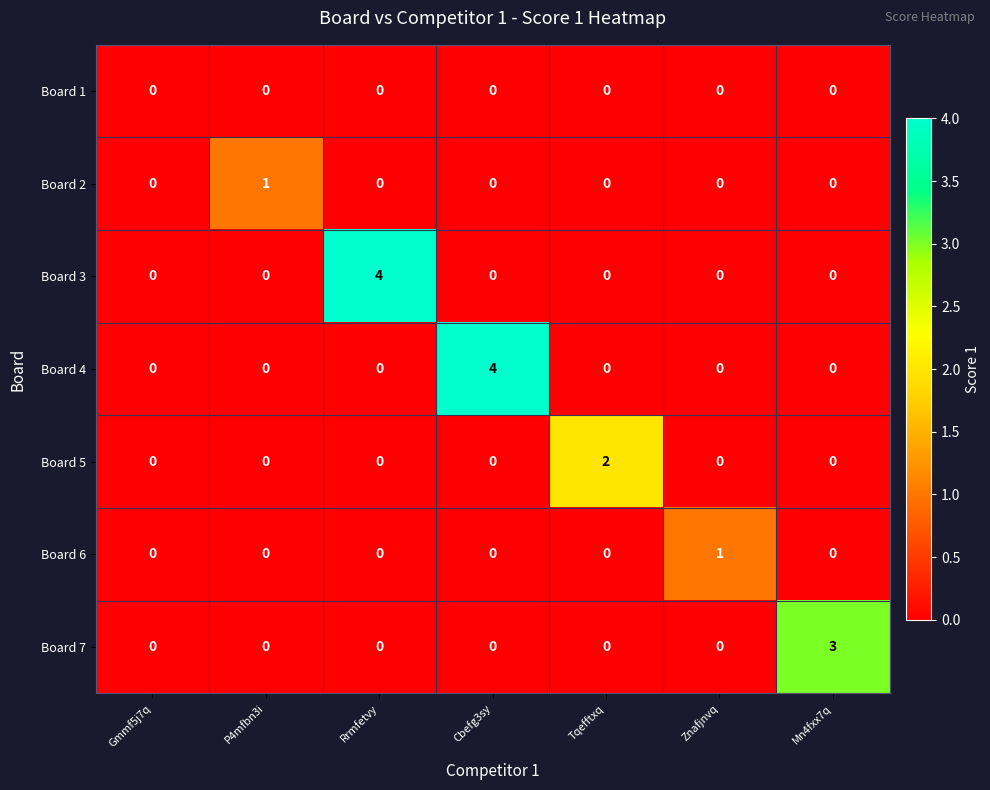

Which series changed the most between Cbefg3sy and Znafjnvq?

Board 4